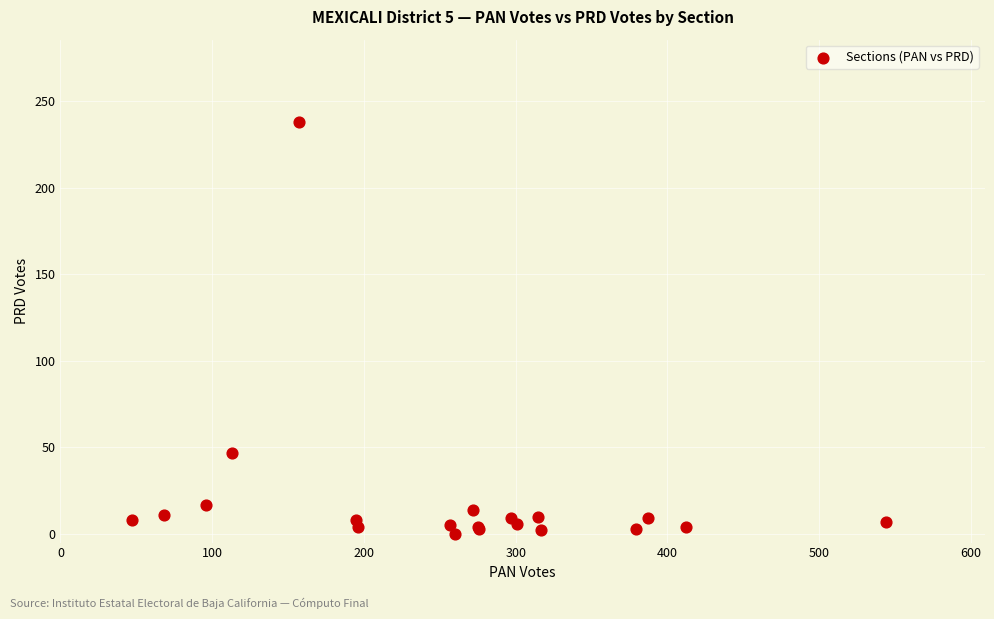

What Y value in the scatter plot is closest to 119?

47